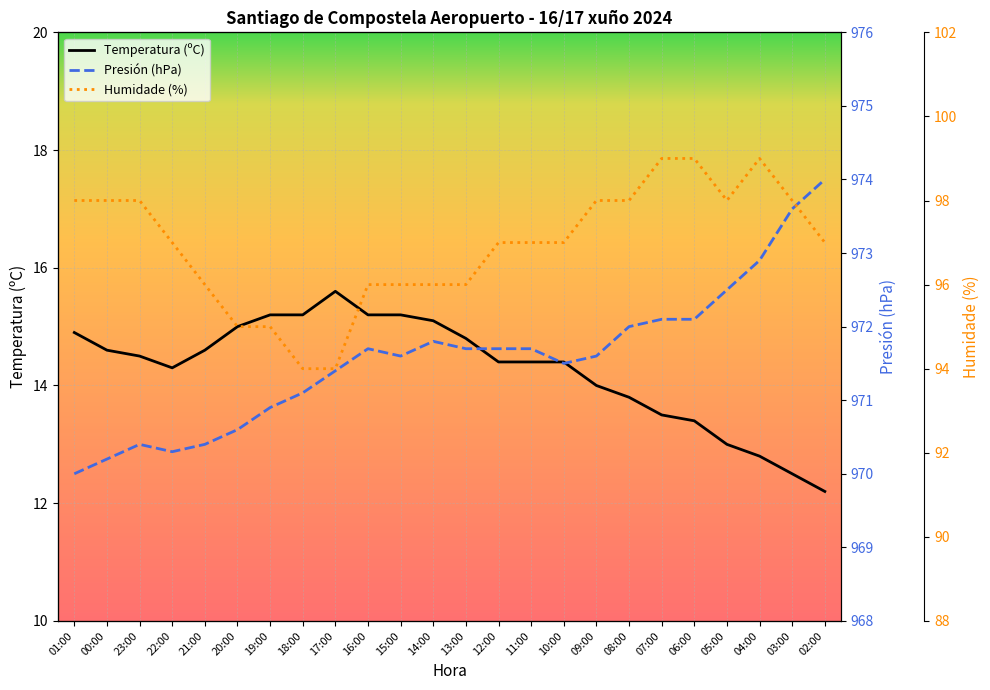

At which category is the sum across all series the highest?

04:00